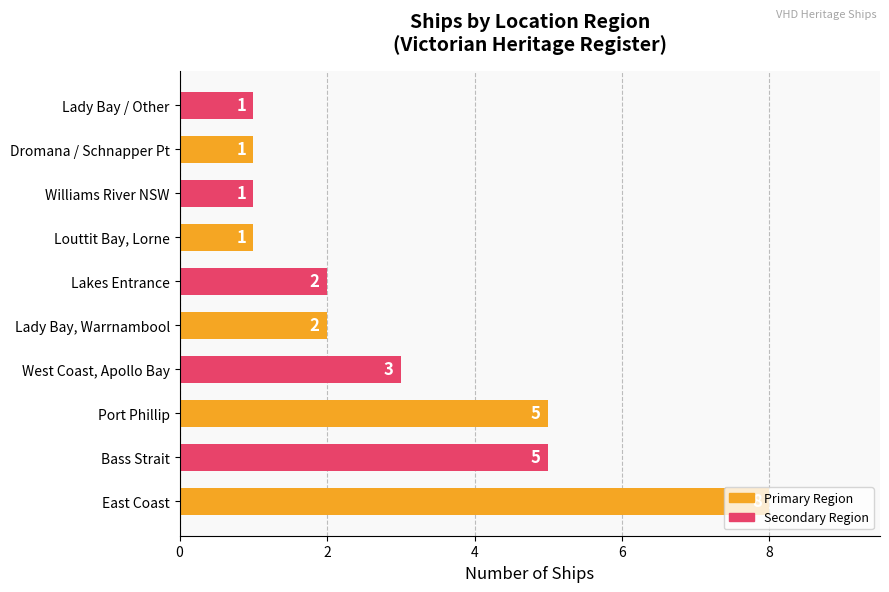

What is the greatest value displayed?

8